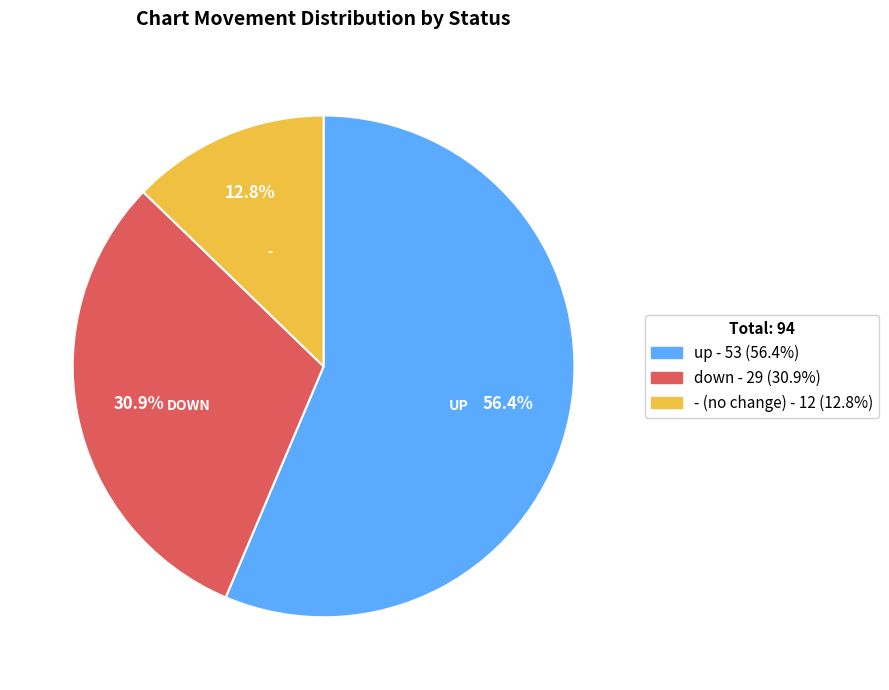

Is there any slice that represents more than half of the pie?

Yes